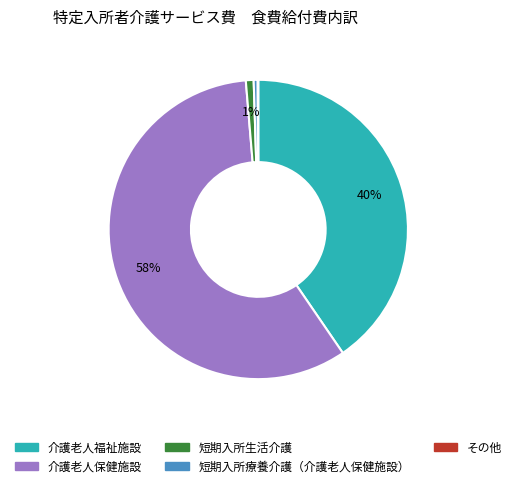

To the nearest percent, what is the average slice percentage?

20%